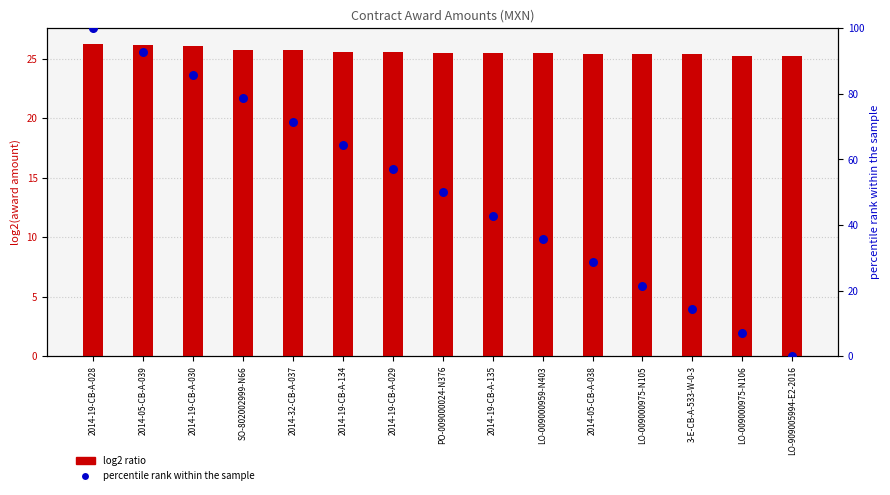

At which category is the sum across all series the highest?

2014-19-CB-A-028